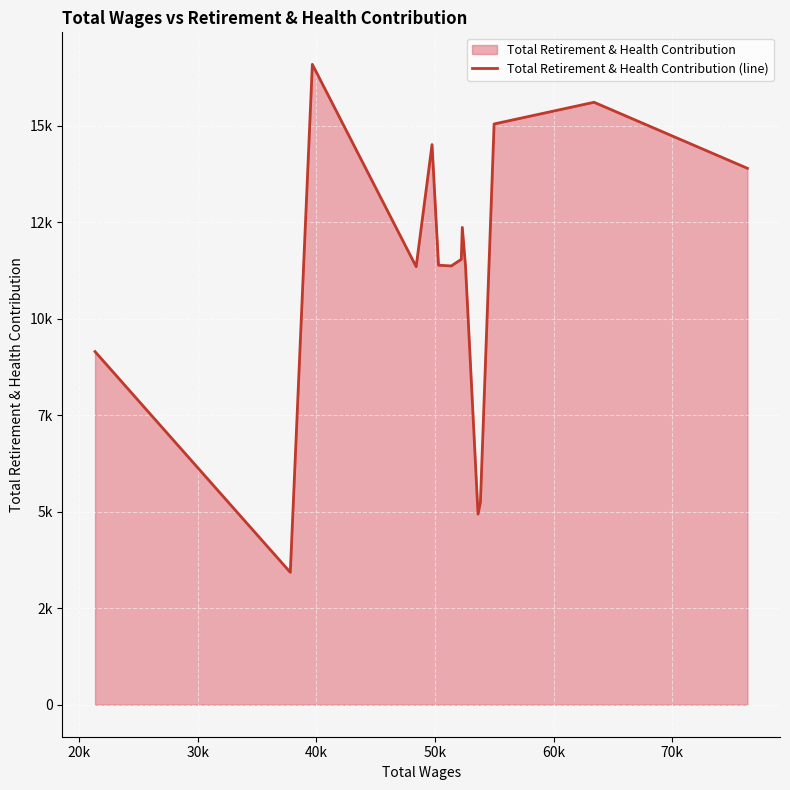

The chart shows a value of 6373 at 40k. True or false?

False